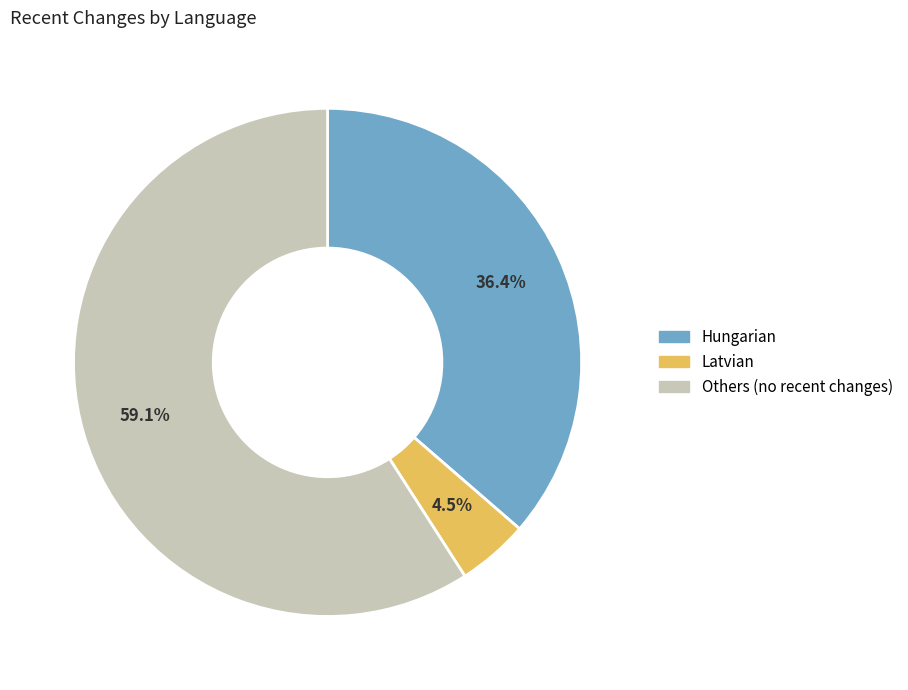

Is there a majority slice in this chart?

Yes